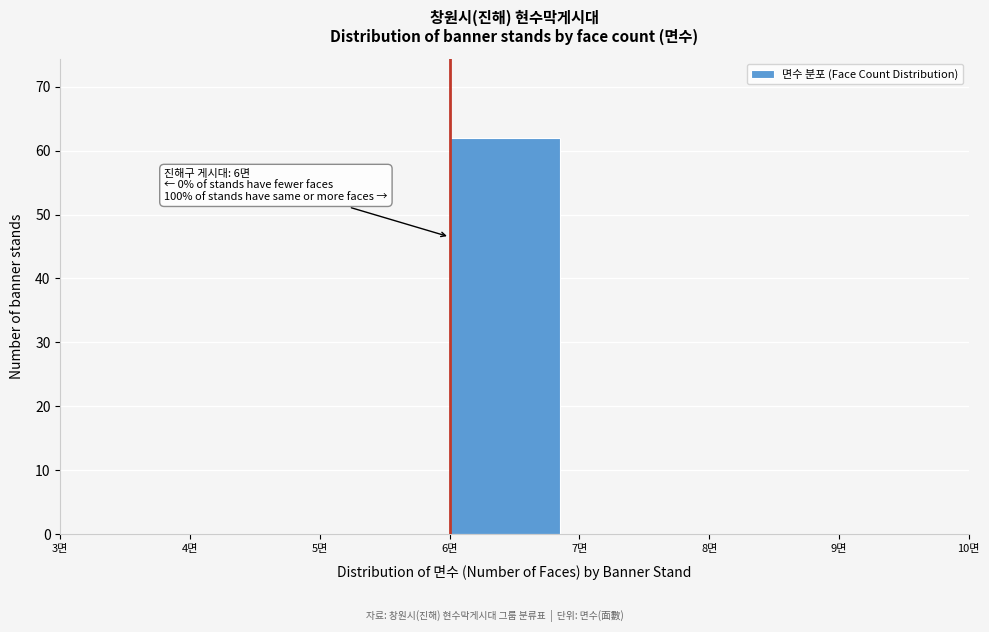

Over which range of the x-axis is the bar tallest?

6 to 7